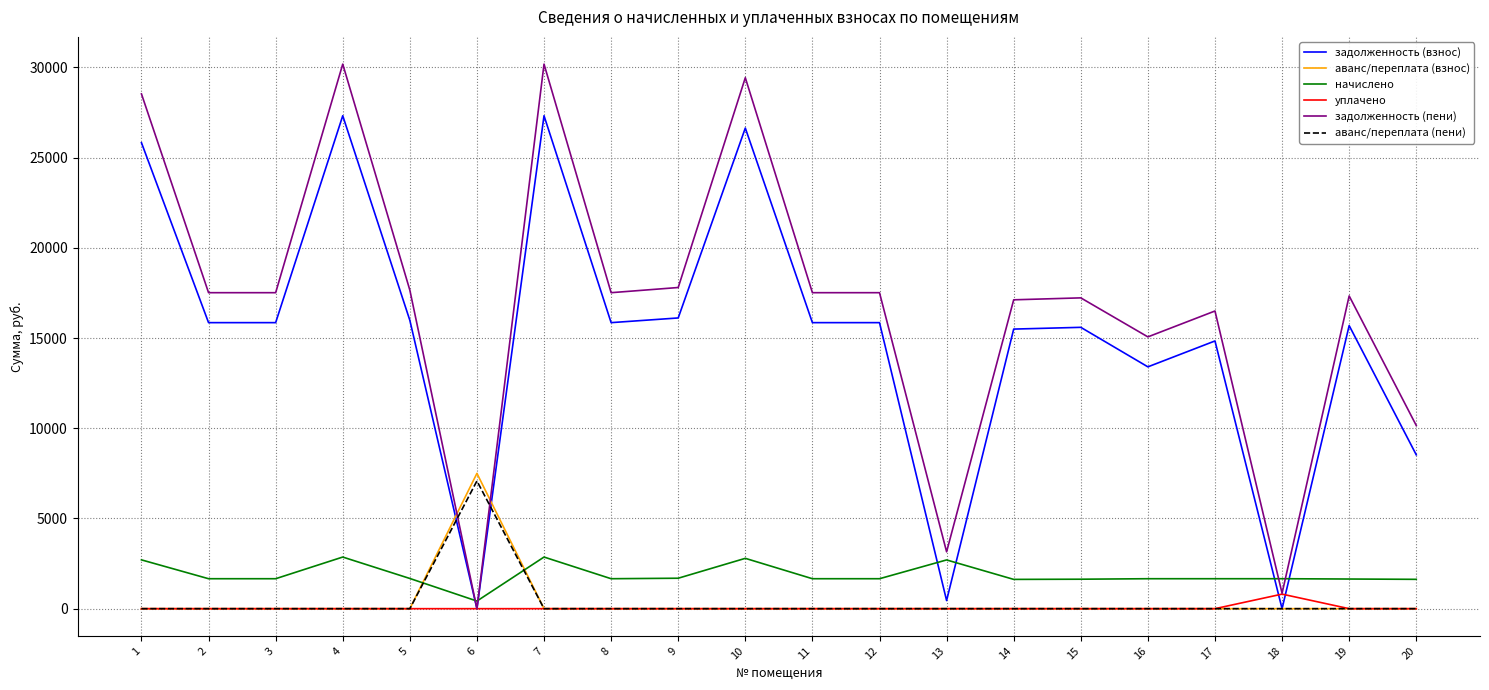

What is the total value across all series at 3?

35024.9